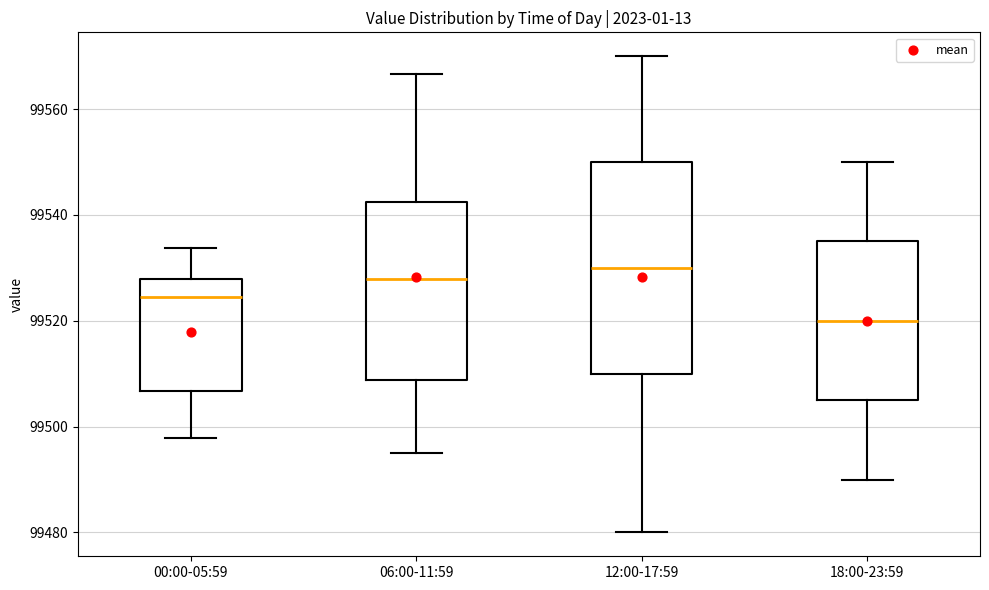

Reading left to right, transcribe this box plot: for each box, give where its median line is, the range the box spans, and where its two whiskers end, as read against the y-axis. The values are not printed on the chart, so give them approximately, as read against the axis.

00:00-05:59: median 99524, box 99506 to 99528, whiskers 99498 to 99534
06:00-11:59: median 99528, box 99508 to 99542, whiskers 99496 to 99566
12:00-17:59: median 99530, box 99510 to 99550, whiskers 99480 to 99570
18:00-23:59: median 99520, box 99506 to 99536, whiskers 99490 to 99550